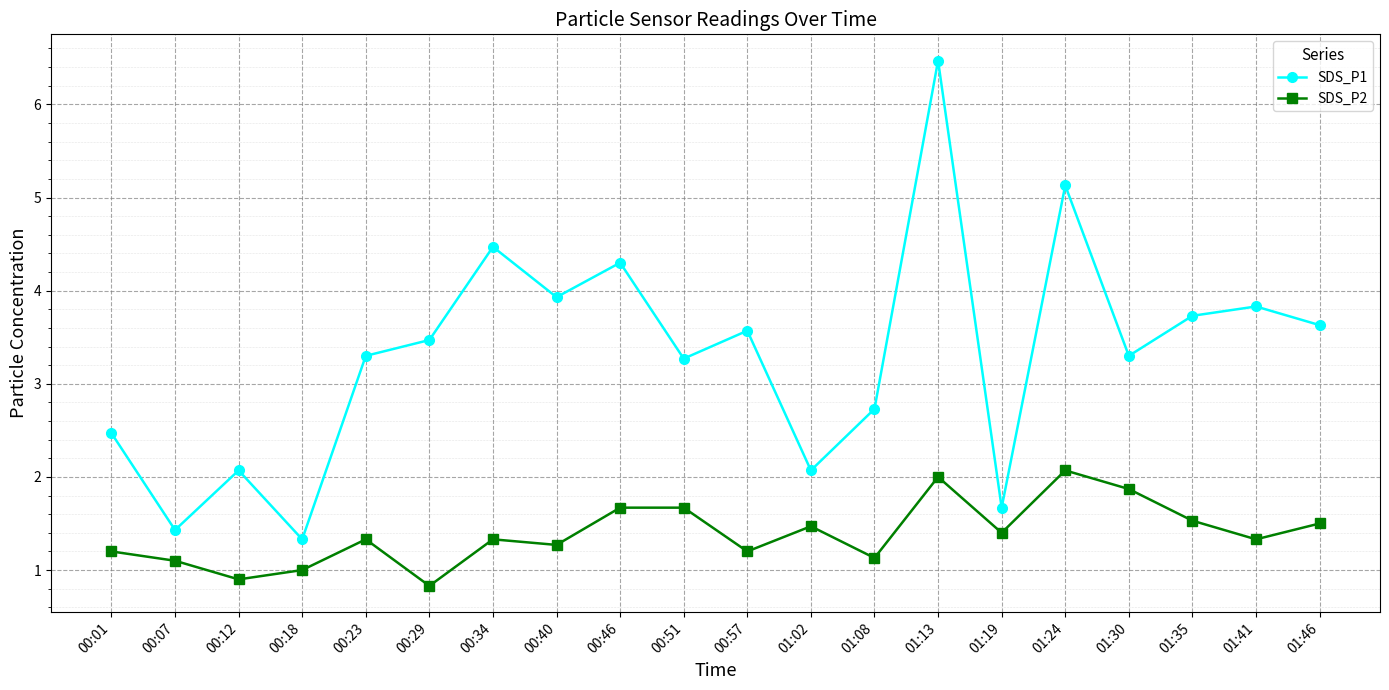

How many data points in SDS_P1 are above 3?

13